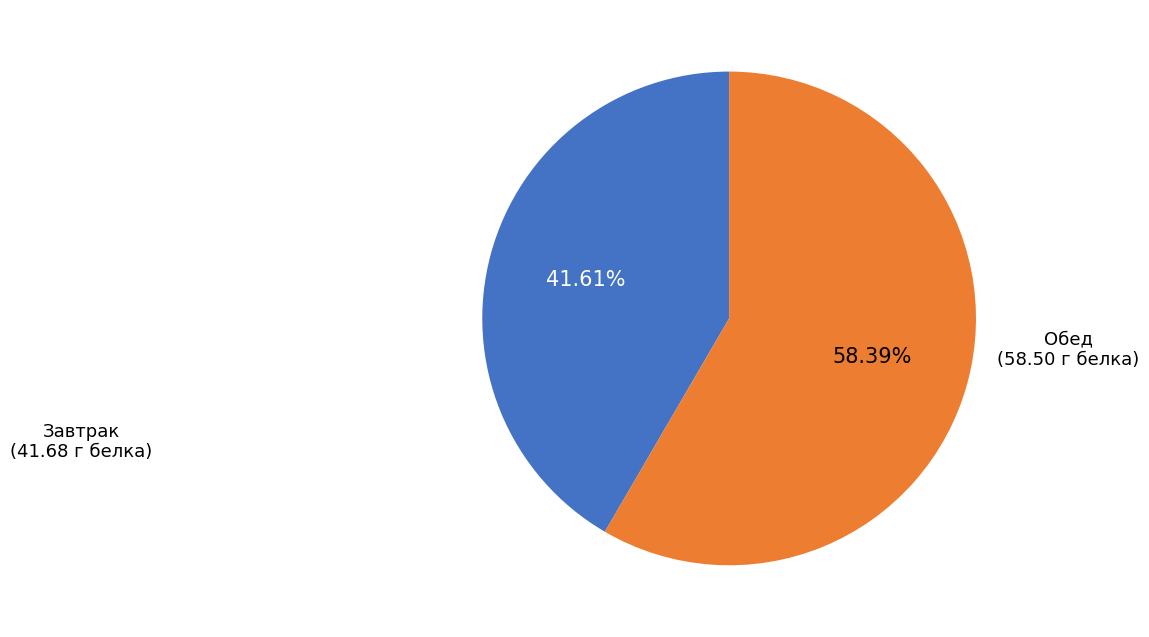

Count the number of slices in the pie.

2